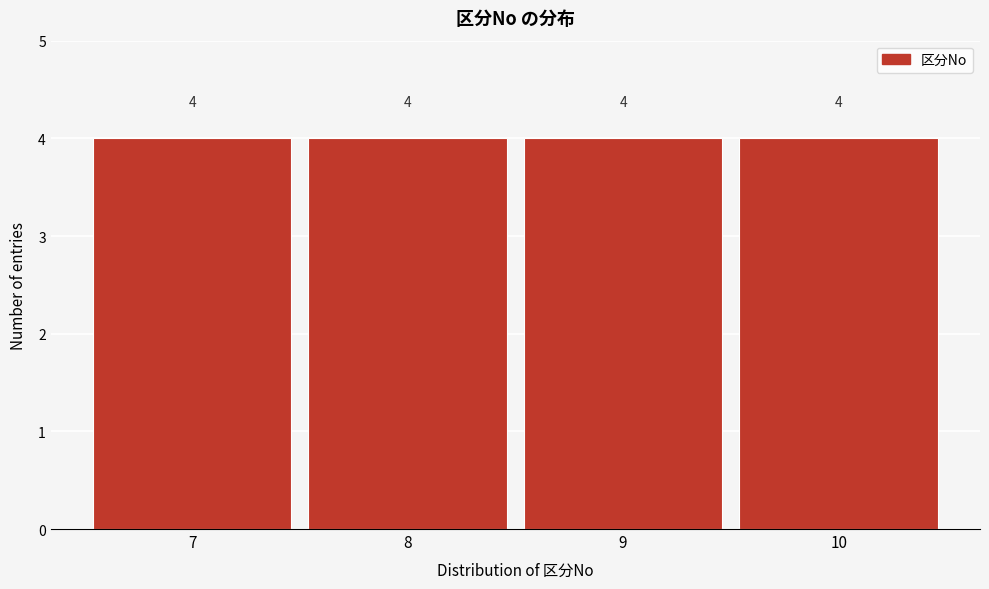

Reading left to right, list every bar in this chart as the range it spans on the x-axis followed by its height.

6.5 to 7.5: 4
7.5 to 8.5: 4
8.5 to 9.5: 4
9.5 to 10.5: 4